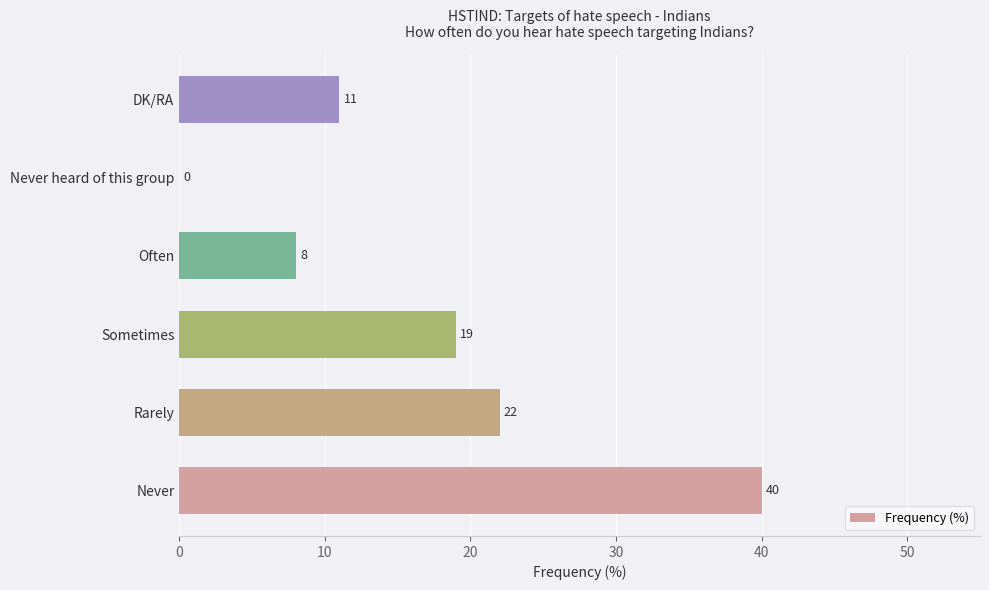

What is the greatest value displayed?

40